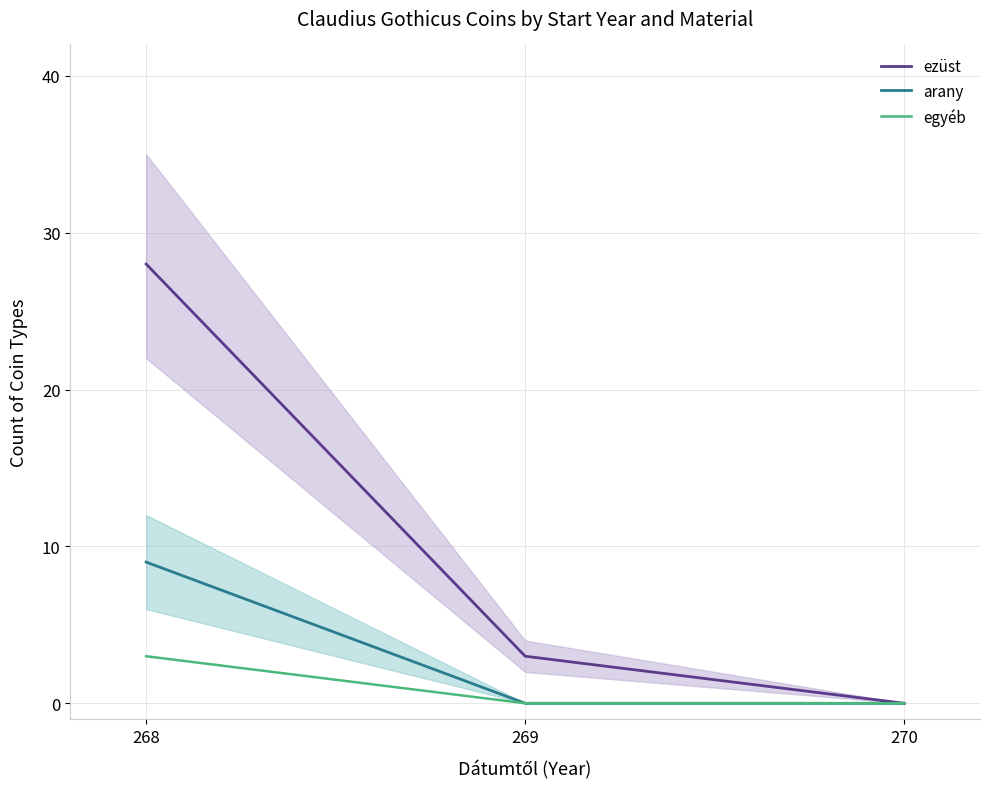

Reading left to right, what are all the values shown in this chart?

ezüst: 268=28	269=3	270=0
arany: 268=9	269=0	270=0
egyéb: 268=3	269=0	270=0